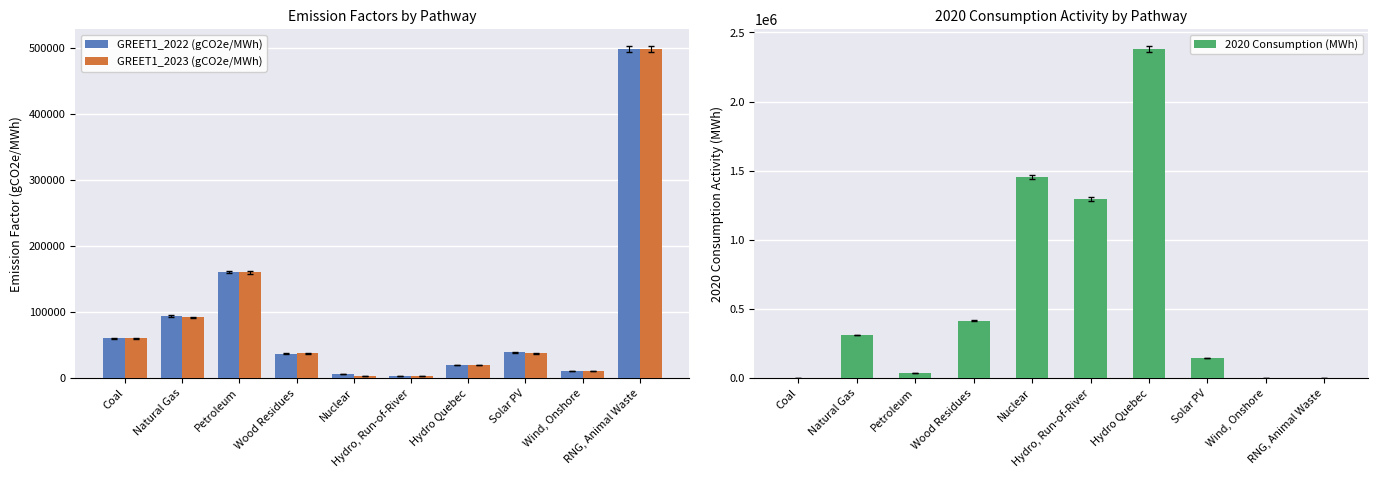

At which label does 2020 Consumption (MWh) first exceed 311396?

Natural Gas